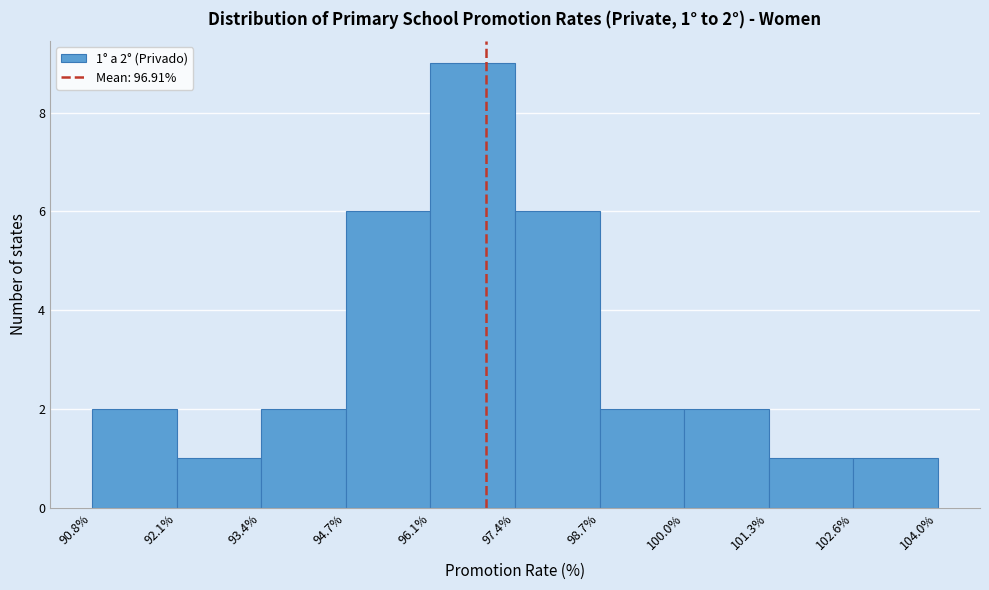

Over which range of the x-axis is the bar tallest?

96.1% to 97.4%